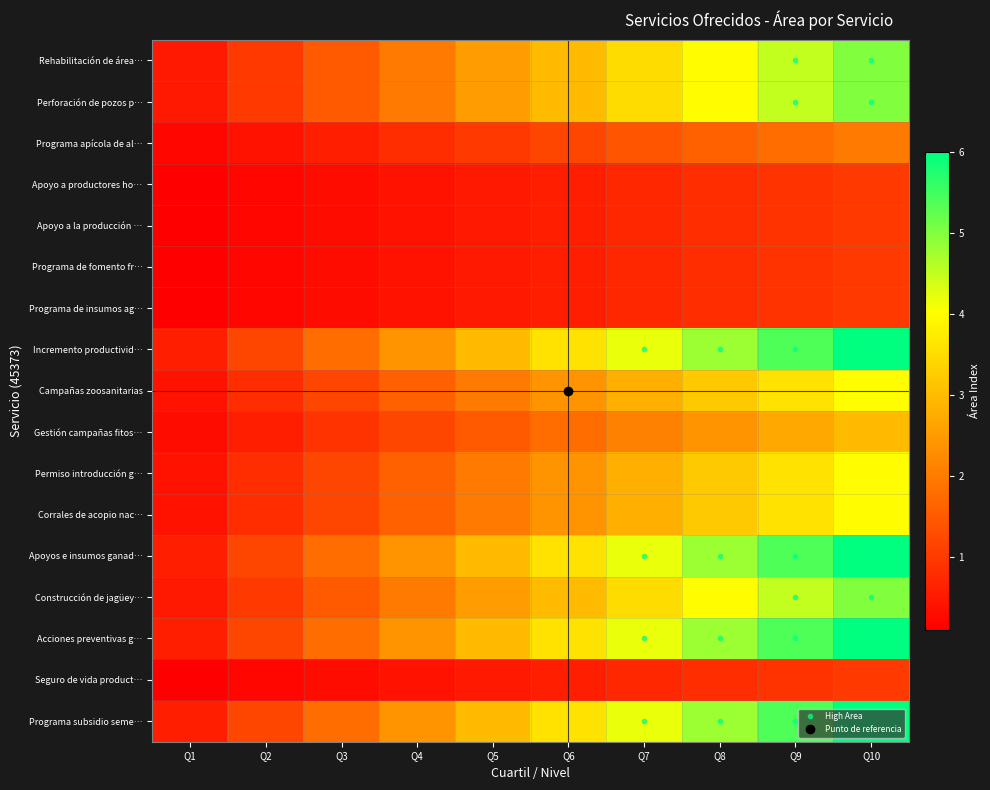

Reading left to right, what are all the values shown in this chart?

Rehabilitación de área…: Q1=0.5	Q2=1.0	Q3=1.5	Q4=2.0	Q5=2.5	Q6=3.0	Q7=3.5	Q8=4.0	Q9=4.5	Q10=5.0
Perforación de pozos p…: Q1=0.5	Q2=1.0	Q3=1.5	Q4=2.0	Q5=2.5	Q6=3.0	Q7=3.5	Q8=4.0	Q9=4.5	Q10=5.0
Programa apícola de al…: Q1=0.2	Q2=0.4	Q3=0.6	Q4=0.8	Q5=1.0	Q6=1.2	Q7=1.4	Q8=1.6	Q9=1.8	Q10=2.0
Apoyo a productores ho…: Q1=0.1	Q2=0.2	Q3=0.3	Q4=0.4	Q5=0.5	Q6=0.6	Q7=0.7	Q8=0.8	Q9=0.9	Q10=1.0
Apoyo a la producción …: Q1=0.1	Q2=0.2	Q3=0.3	Q4=0.4	Q5=0.5	Q6=0.6	Q7=0.7	Q8=0.8	Q9=0.9	Q10=1.0
Programa de fomento fr…: Q1=0.1	Q2=0.2	Q3=0.3	Q4=0.4	Q5=0.5	Q6=0.6	Q7=0.7	Q8=0.8	Q9=0.9	Q10=1.0
Programa de insumos ag…: Q1=0.1	Q2=0.2	Q3=0.3	Q4=0.4	Q5=0.5	Q6=0.6	Q7=0.7	Q8=0.8	Q9=0.9	Q10=1.0
Incremento productivid…: Q1=0.6	Q2=1.2	Q3=1.8	Q4=2.4	Q5=3.0	Q6=3.6	Q7=4.2	Q8=4.8	Q9=5.4	Q10=6.0
Campañas zoosanitarias: Q1=0.4	Q2=0.8	Q3=1.2	Q4=1.6	Q5=2.0	Q6=2.4	Q7=2.8	Q8=3.2	Q9=3.6	Q10=4.0
Gestión campañas fitos…: Q1=0.3	Q2=0.6	Q3=0.9	Q4=1.2	Q5=1.5	Q6=1.8	Q7=2.1	Q8=2.4	Q9=2.7	Q10=3.0
Permiso introducción g…: Q1=0.4	Q2=0.8	Q3=1.2	Q4=1.6	Q5=2.0	Q6=2.4	Q7=2.8	Q8=3.2	Q9=3.6	Q10=4.0
Corrales de acopio nac…: Q1=0.4	Q2=0.8	Q3=1.2	Q4=1.6	Q5=2.0	Q6=2.4	Q7=2.8	Q8=3.2	Q9=3.6	Q10=4.0
Apoyos e insumos ganad…: Q1=0.6	Q2=1.2	Q3=1.8	Q4=2.4	Q5=3.0	Q6=3.6	Q7=4.2	Q8=4.8	Q9=5.4	Q10=6.0
Construcción de jagüey…: Q1=0.5	Q2=1.0	Q3=1.5	Q4=2.0	Q5=2.5	Q6=3.0	Q7=3.5	Q8=4.0	Q9=4.5	Q10=5.0
Acciones preventivas g…: Q1=0.6	Q2=1.2	Q3=1.8	Q4=2.4	Q5=3.0	Q6=3.6	Q7=4.2	Q8=4.8	Q9=5.4	Q10=6.0
Seguro de vida product…: Q1=0.1	Q2=0.2	Q3=0.3	Q4=0.4	Q5=0.5	Q6=0.6	Q7=0.7	Q8=0.8	Q9=0.9	Q10=1.0
Programa subsidio seme…: Q1=0.6	Q2=1.2	Q3=1.8	Q4=2.4	Q5=3.0	Q6=3.6	Q7=4.2	Q8=4.8	Q9=5.4	Q10=6.0